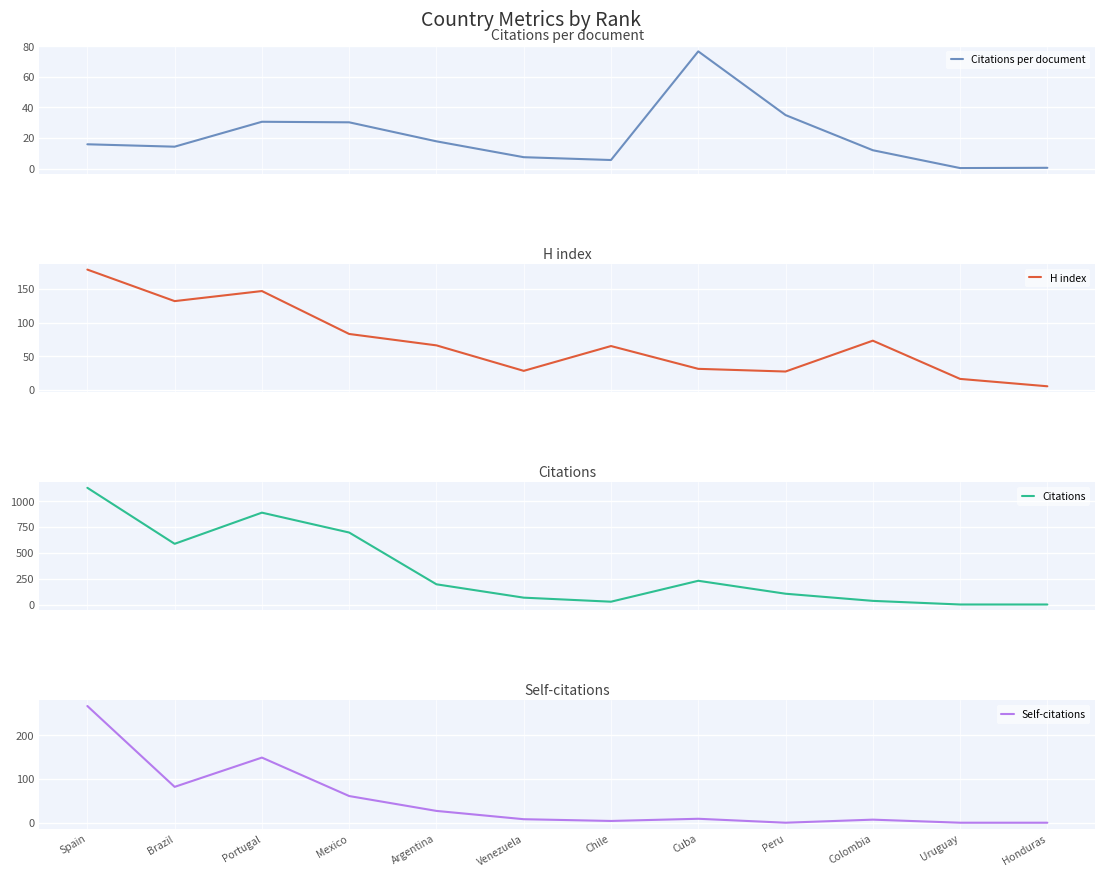

What is the maximum value for Citations per document?

76.7